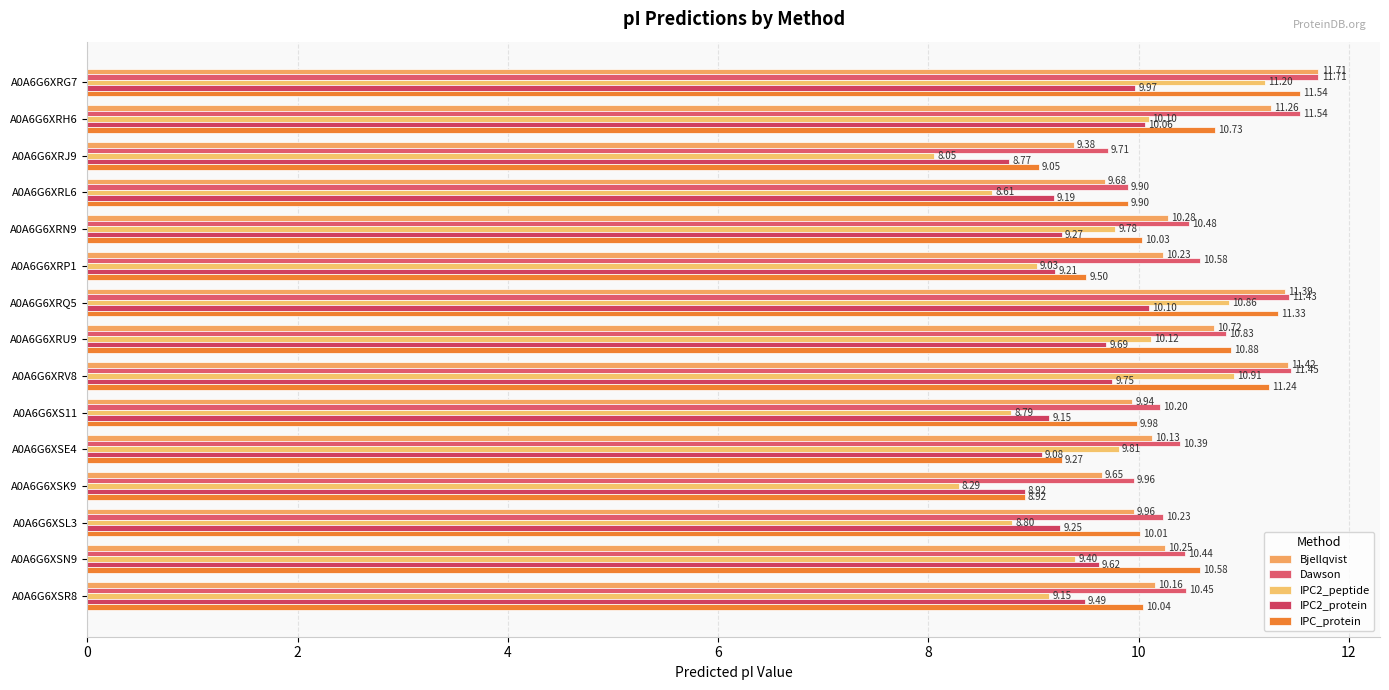

At how many categories does at least one series exceed 10?

12